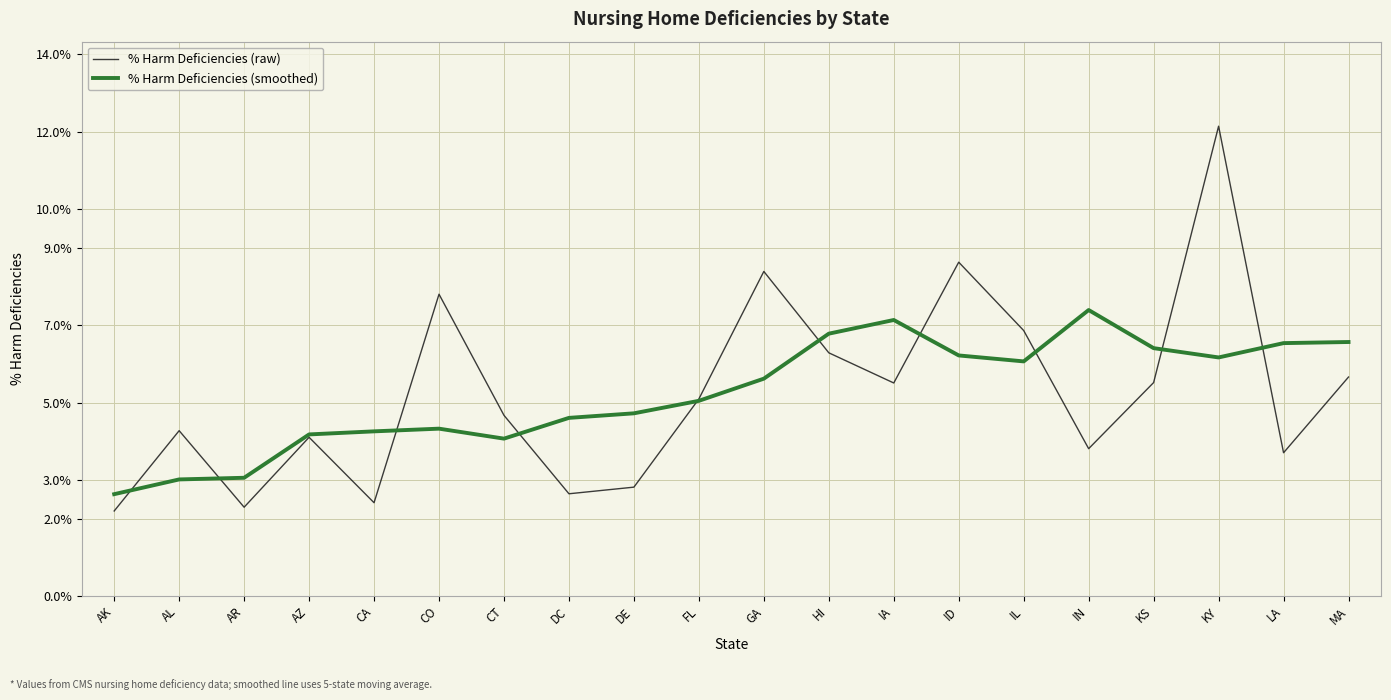

What are all the series names shown in the legend?

% Harm Deficiencies (raw), % Harm Deficiencies (smoothed)